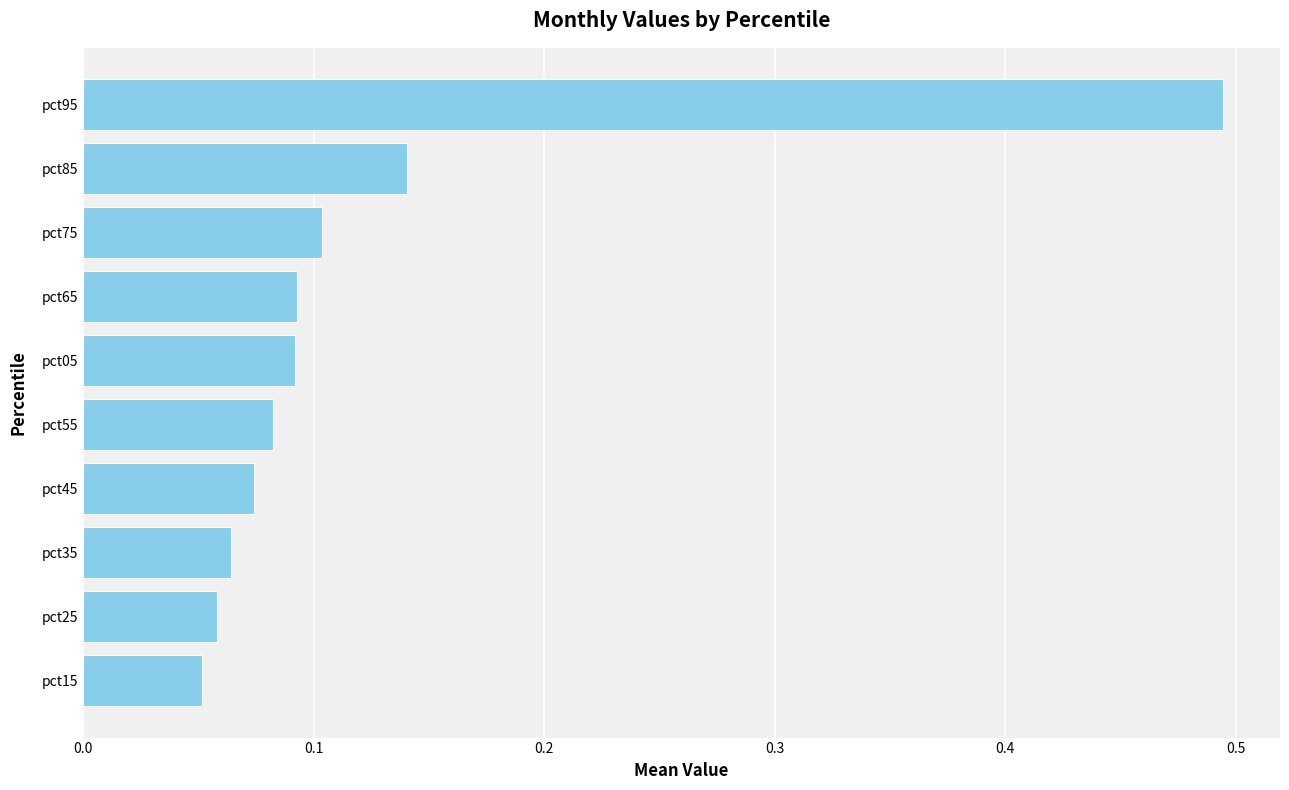

The value at pct35 is 0.1. True or false?

True